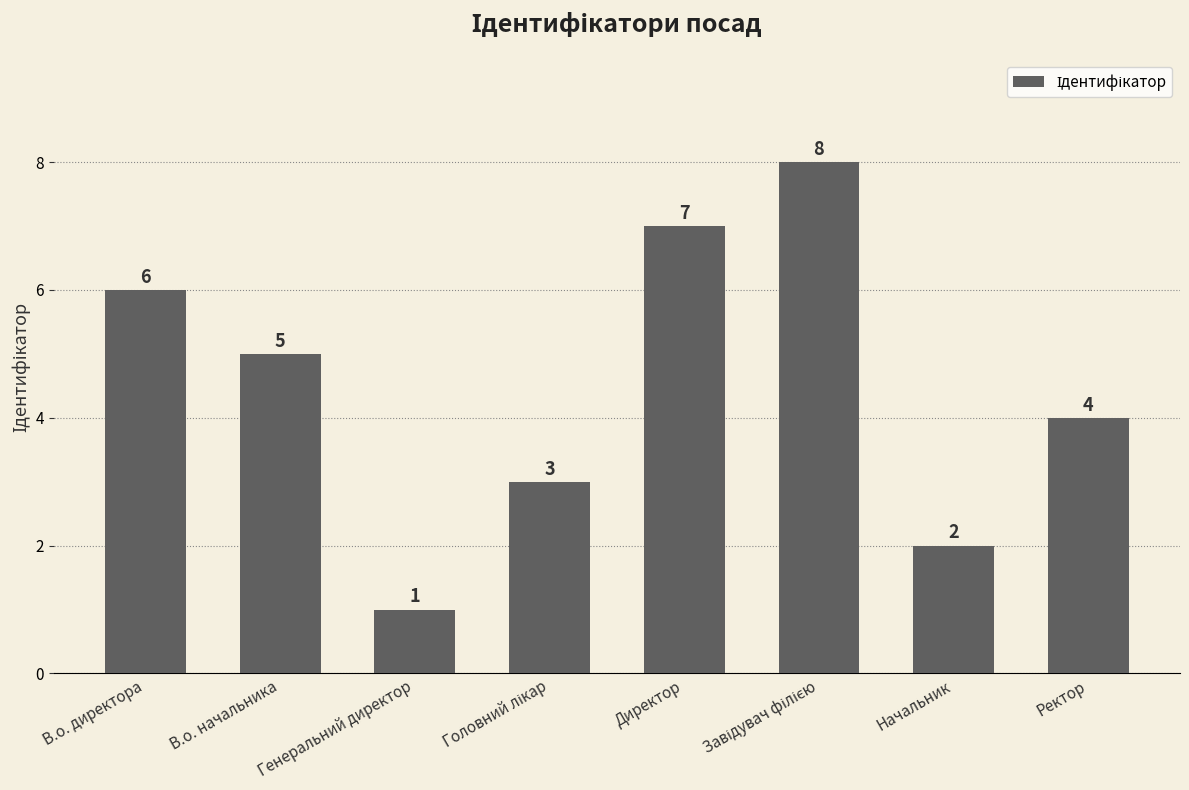

What is the sum of all values?

36